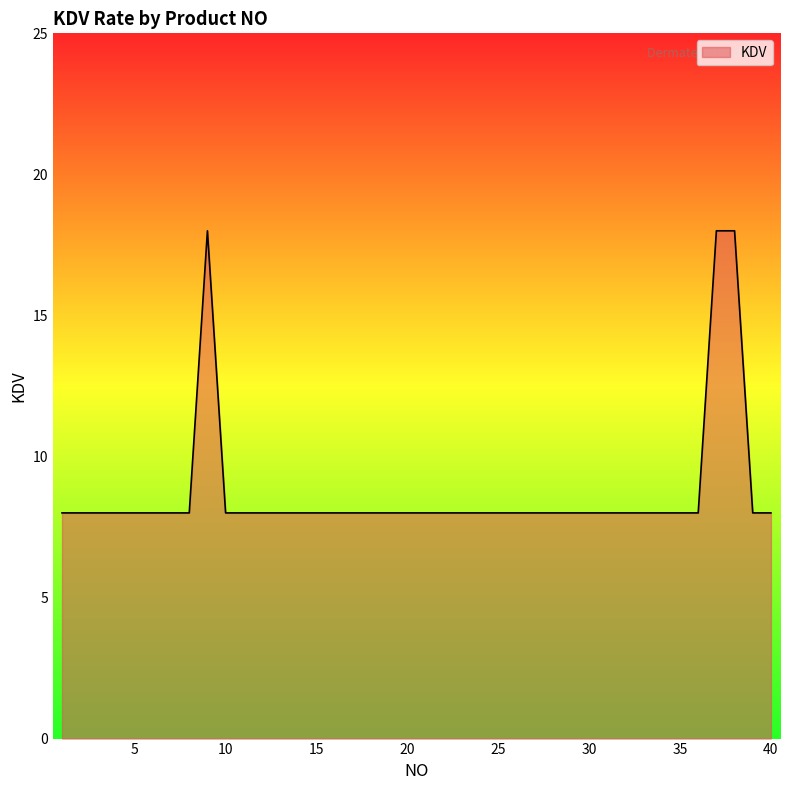

What is the smallest value displayed?

8